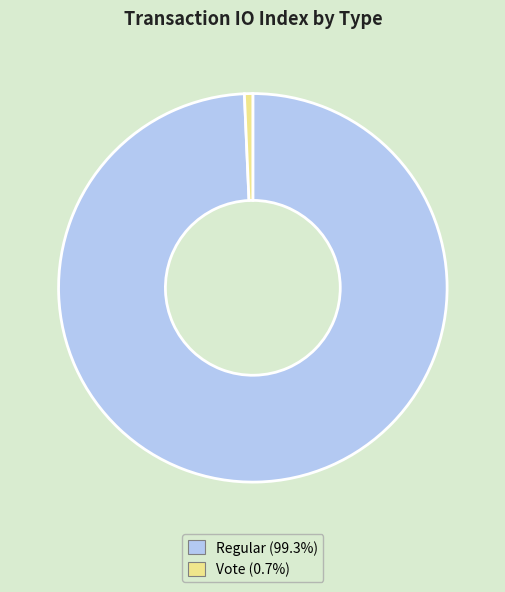

Is there a majority slice in this chart?

Yes